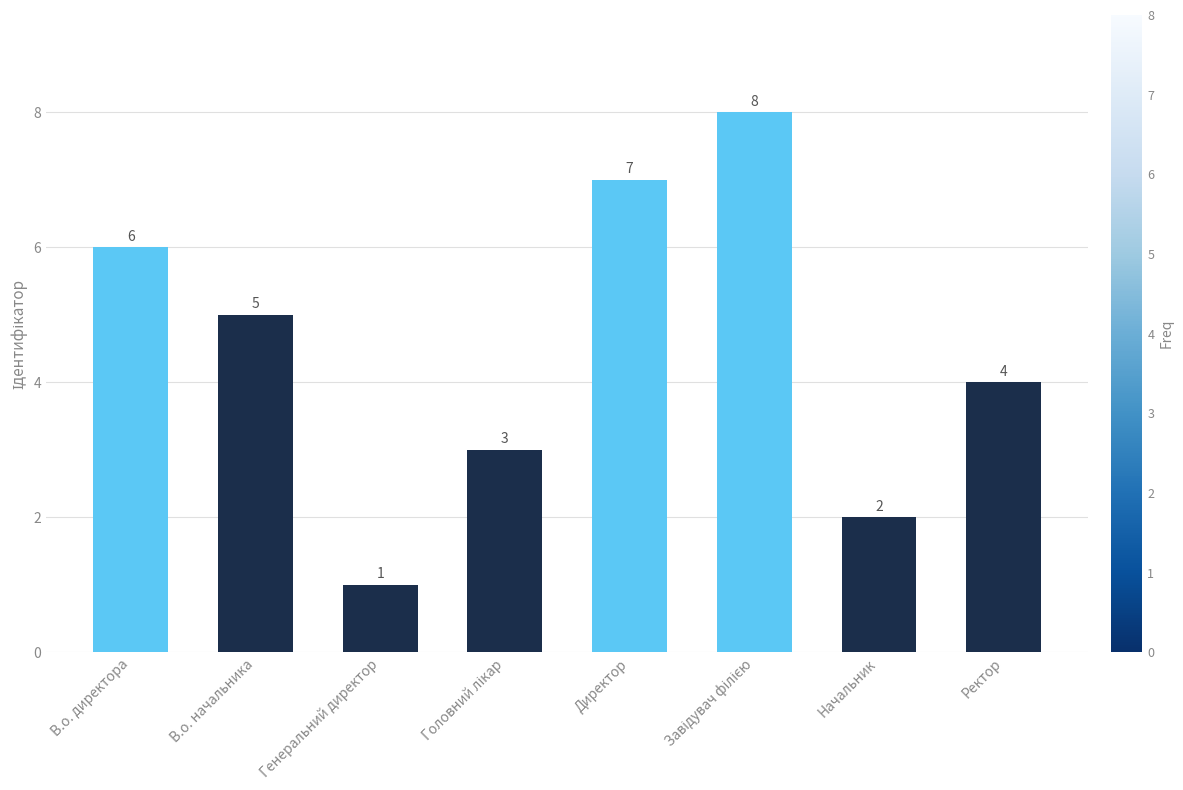

Count the values in the range 3 to 7.

5